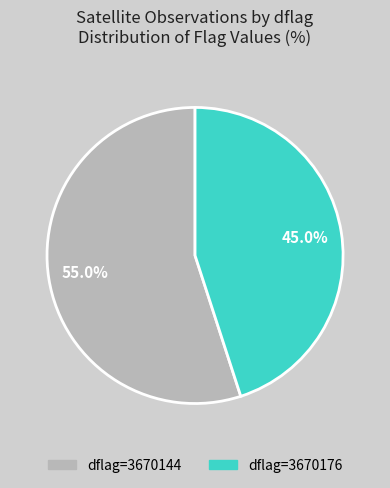

What is the majority slice?

dflag=3670144